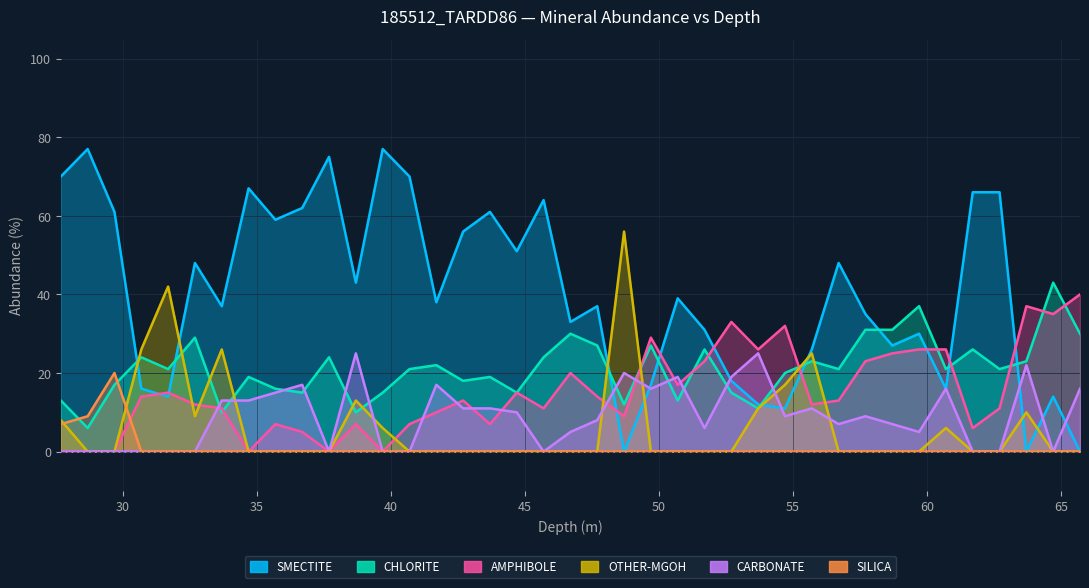

At which category is the sum across all series the highest?

34.7